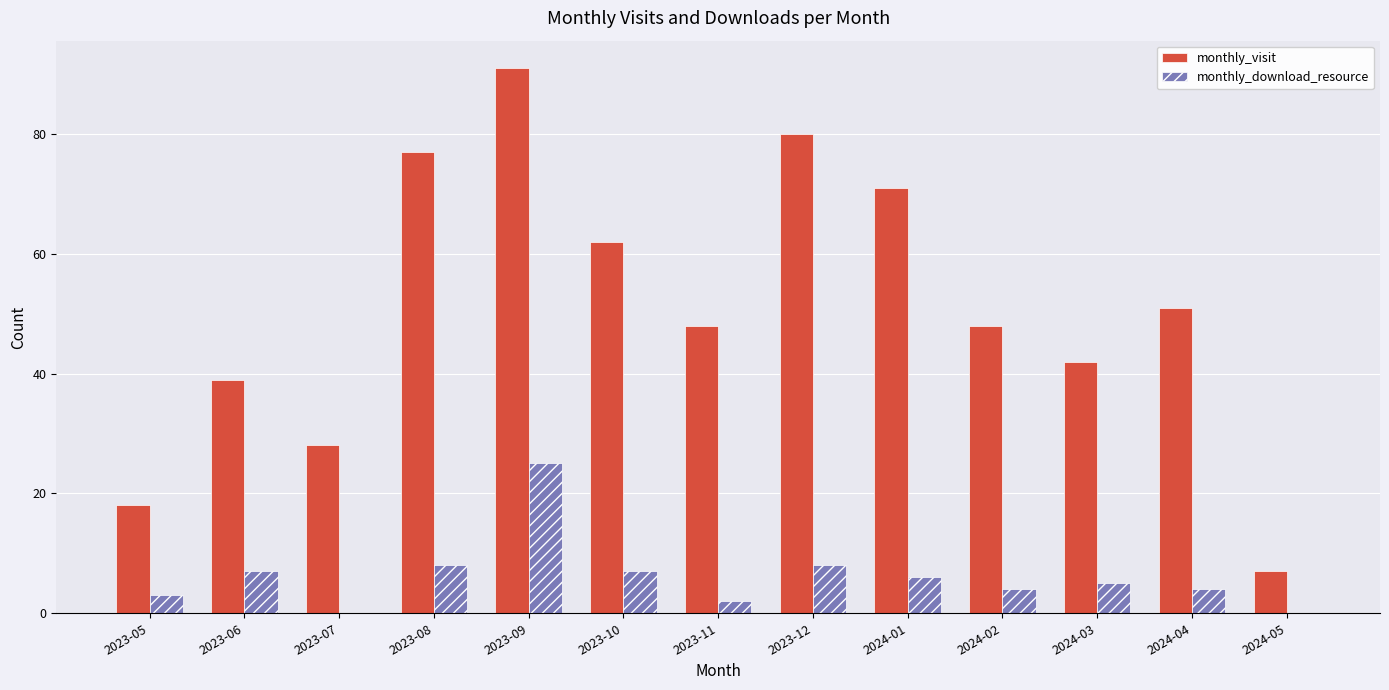

At which category is the sum across all series the highest?

2023-09